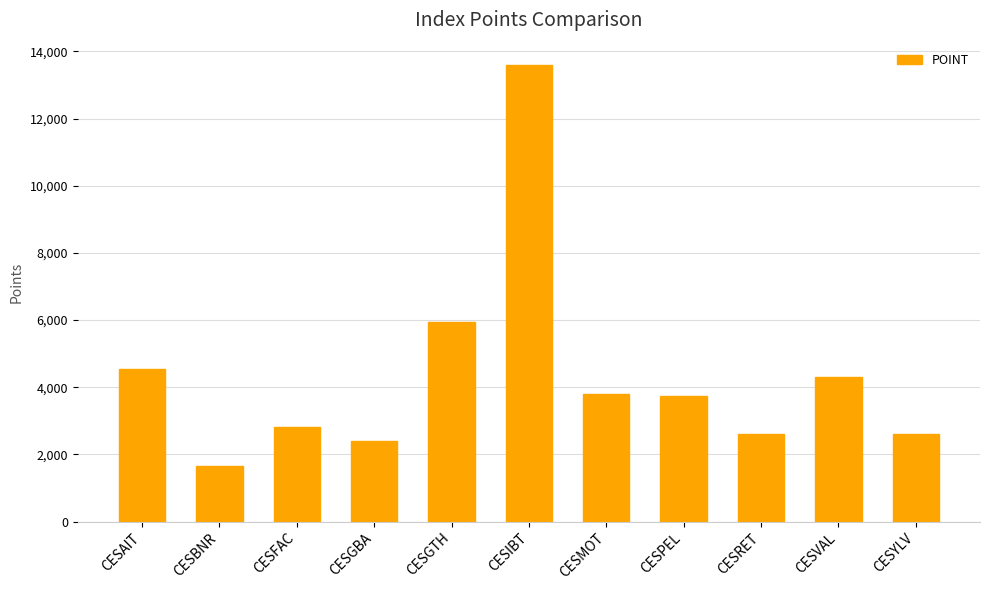

Read the value at CESRET.

2597.5